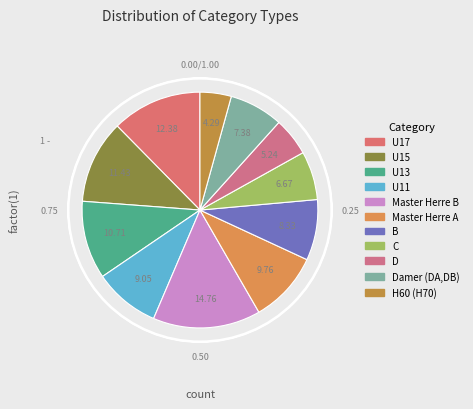

How many slices are in this pie chart?

11